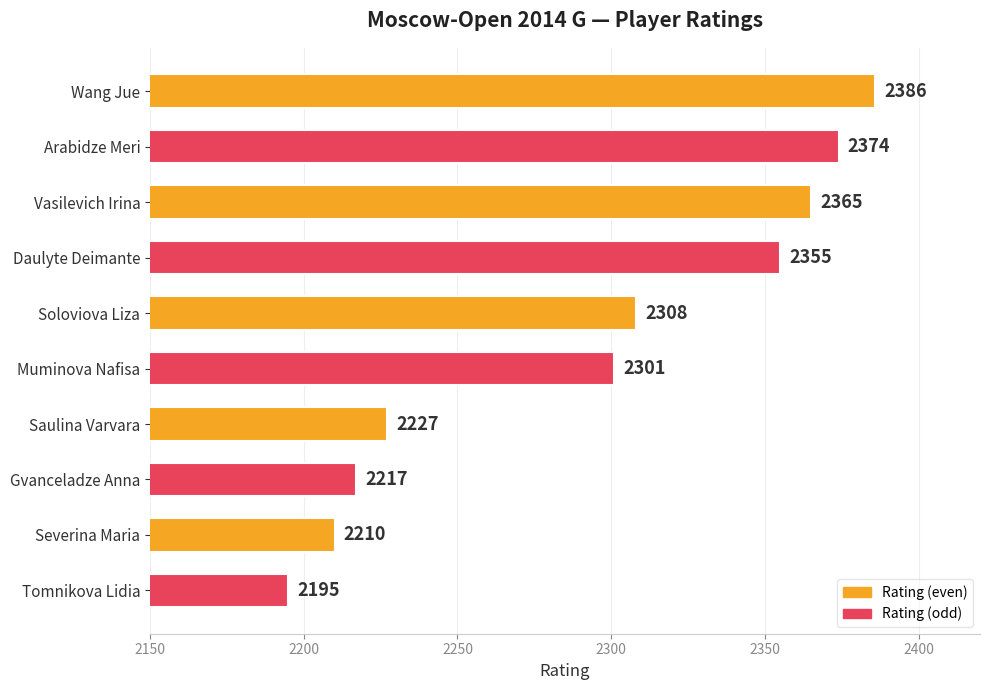

What is the label of the 3rd bar from the bottom?

Gvanceladze Anna